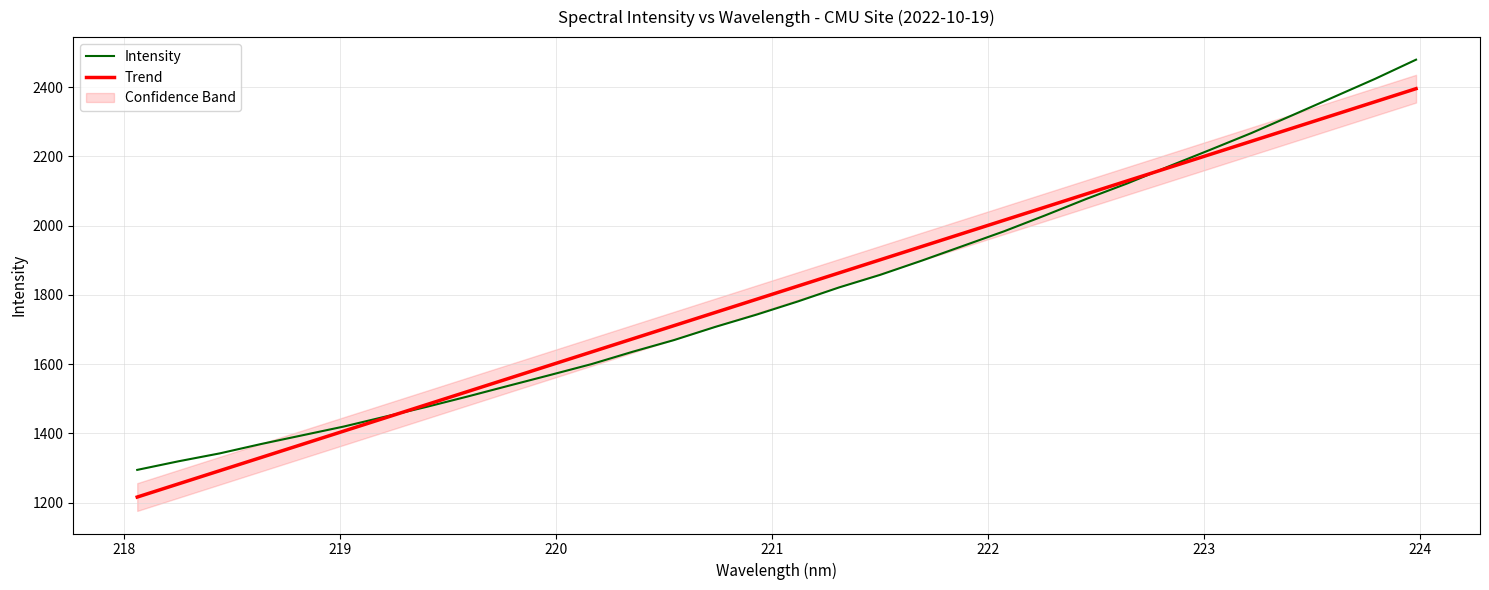

What is the difference between the maximum and minimum values in the Intensity series?

1184.5